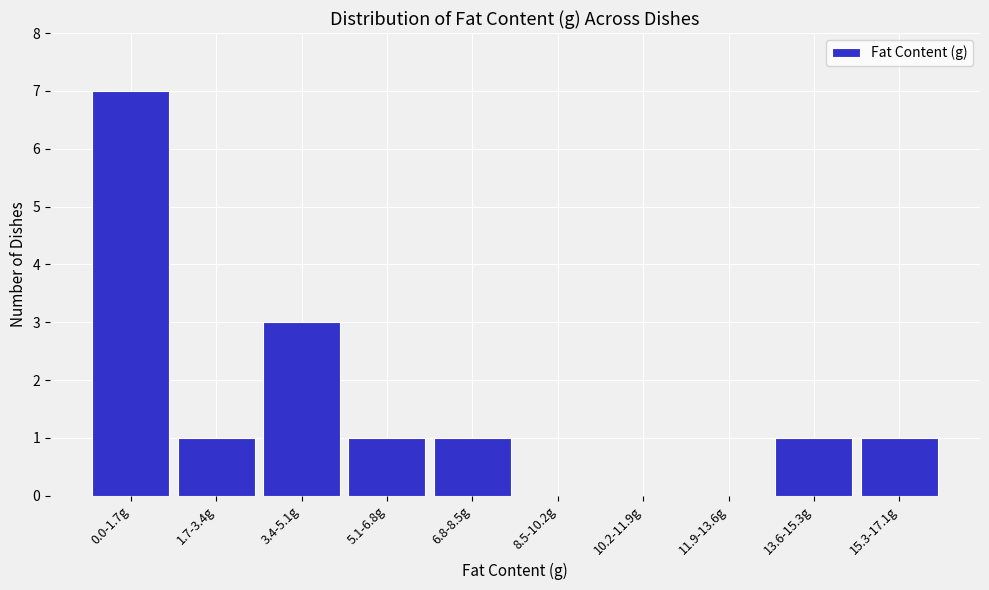

Reading right to left, extract all data points from this chart.

15.3-17.1g=1	13.6-15.3g=1	11.9-13.6g=0	10.2-11.9g=0	8.5-10.2g=0	6.8-8.5g=1	5.1-6.8g=1	3.4-5.1g=3	1.7-3.4g=1	0.0-1.7g=7